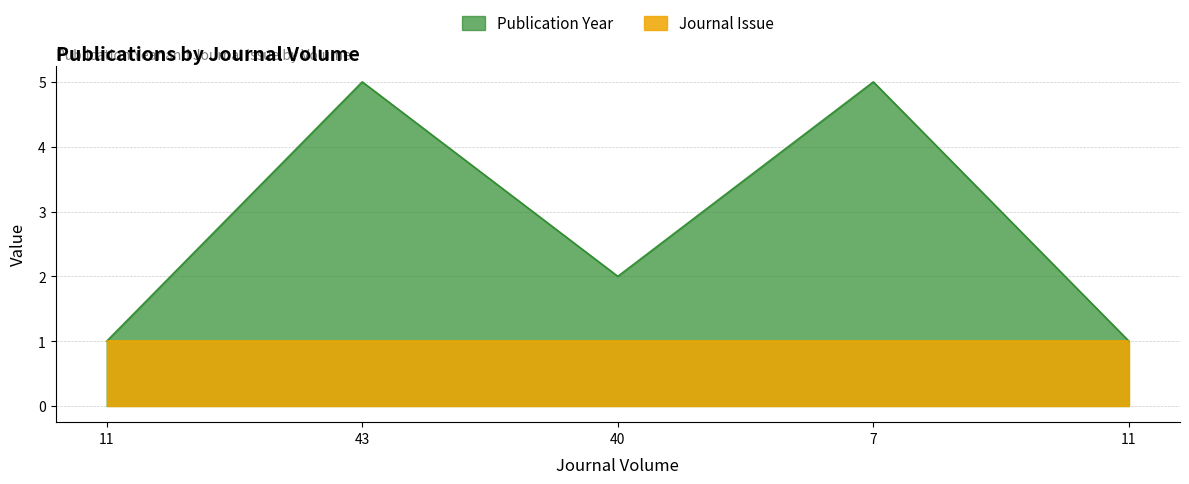

Count the number of categories in the chart.

5